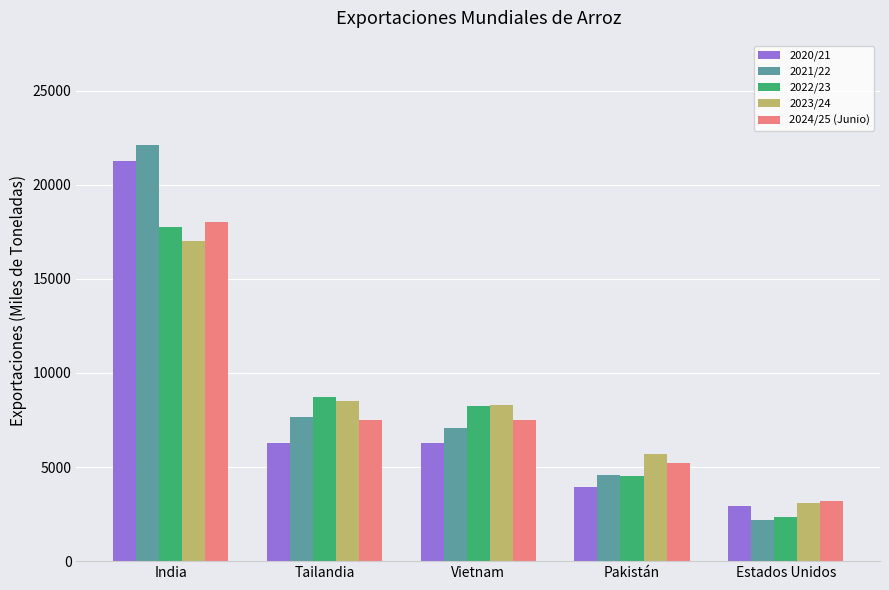

What is the difference between the highest and lowest values at Pakistán?

1772